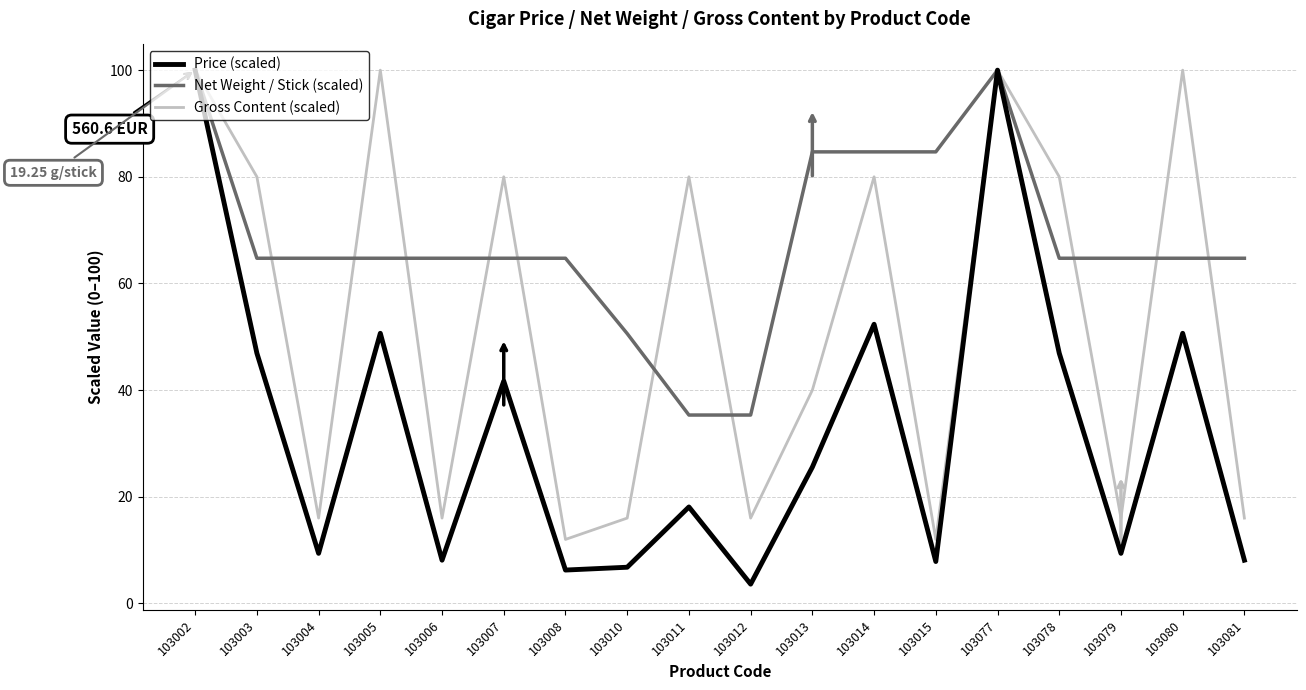

Rank the series by their average value, from highest to lowest.

Net Weight / Stick (scaled), Gross Content (scaled), Price (scaled)